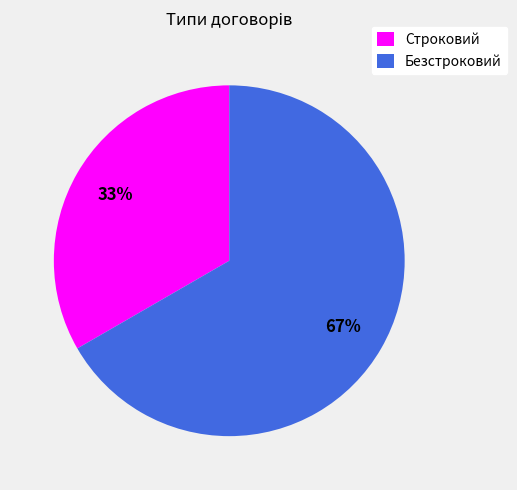

Is the sum of Безстроковий and Строковий greater than half?

Yes